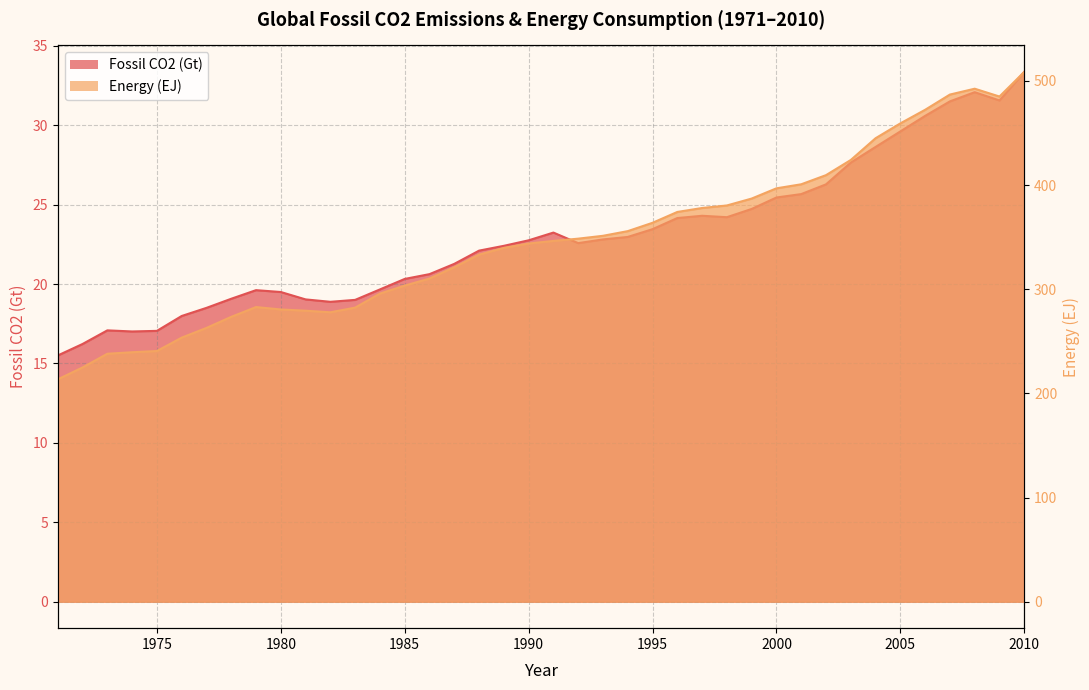

Which series has the largest range (max minus min)?

Energy (EJ)